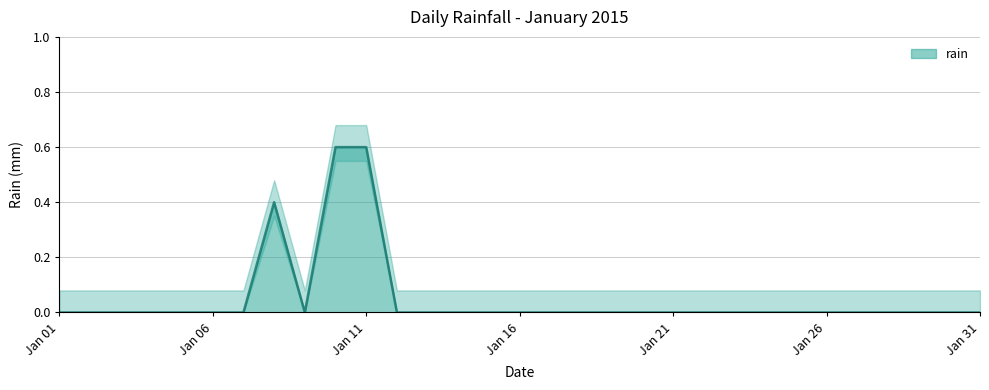

List the labels in order of value, smallest first.

2015-01-01, 2015-01-02, 2015-01-03, 2015-01-04, 2015-01-05, 2015-01-06, 2015-01-07, 2015-01-09, 2015-01-12, 2015-01-13, 2015-01-14, 2015-01-15, 2015-01-16, 2015-01-17, 2015-01-18, 2015-01-19, 2015-01-20, 2015-01-21, 2015-01-22, 2015-01-23, 2015-01-24, 2015-01-25, 2015-01-26, 2015-01-27, 2015-01-28, 2015-01-29, 2015-01-30, 2015-01-31, 2015-01-08, 2015-01-10, 2015-01-11